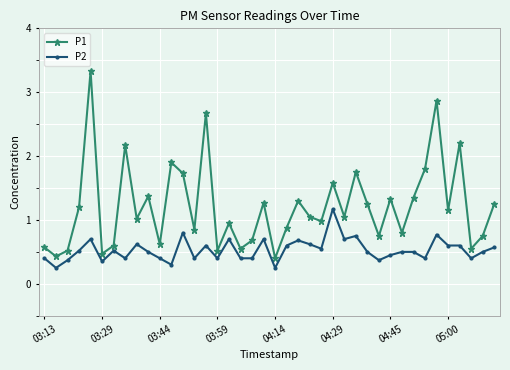

What is the greatest value displayed?

3.3